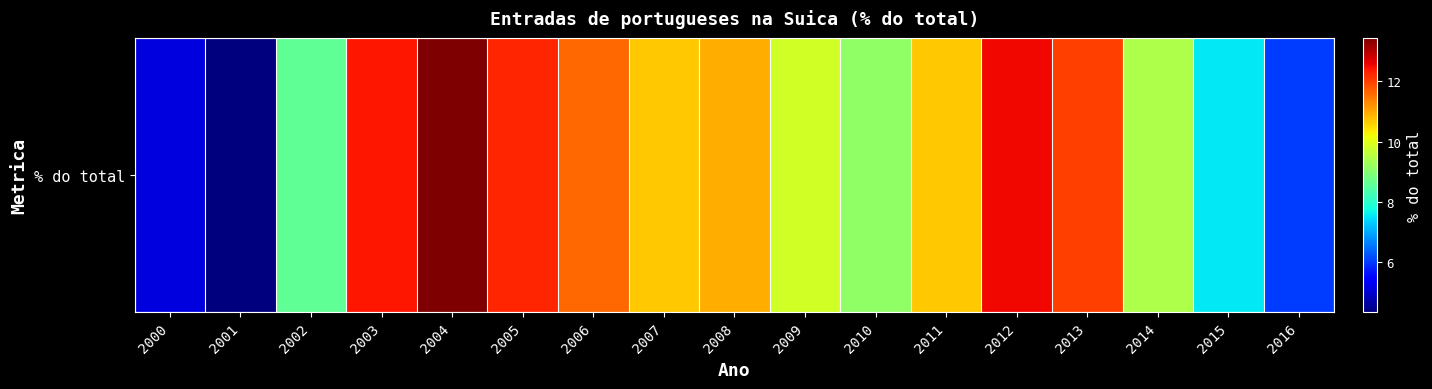

Where does the data first go above 10?

2003